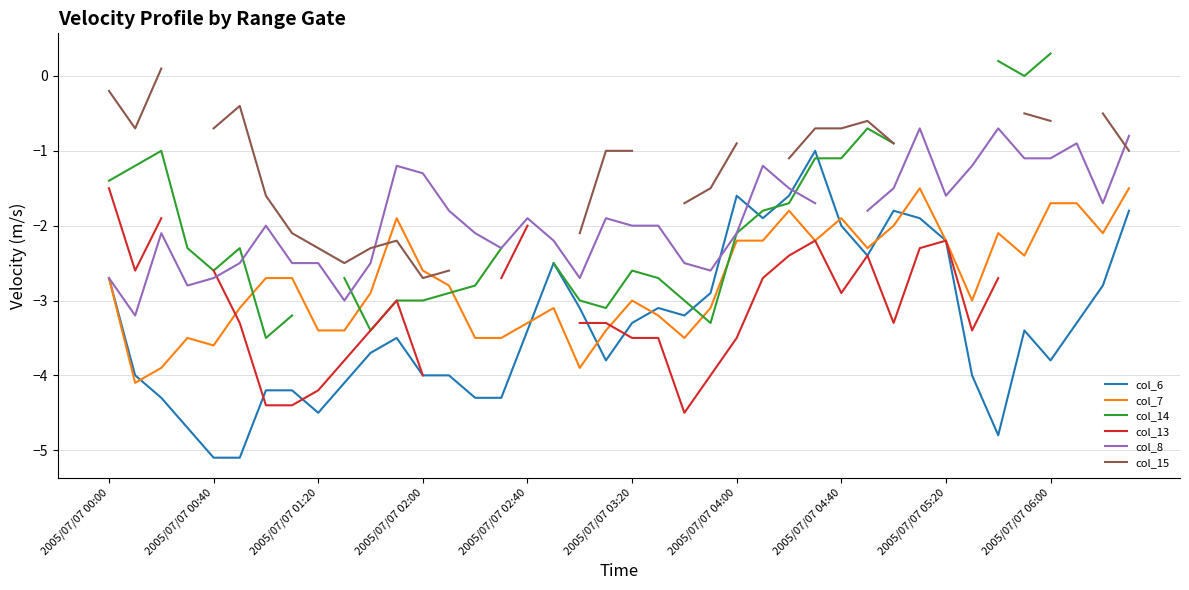

True or false: col_7 has a value of -2.8 at 13.

True